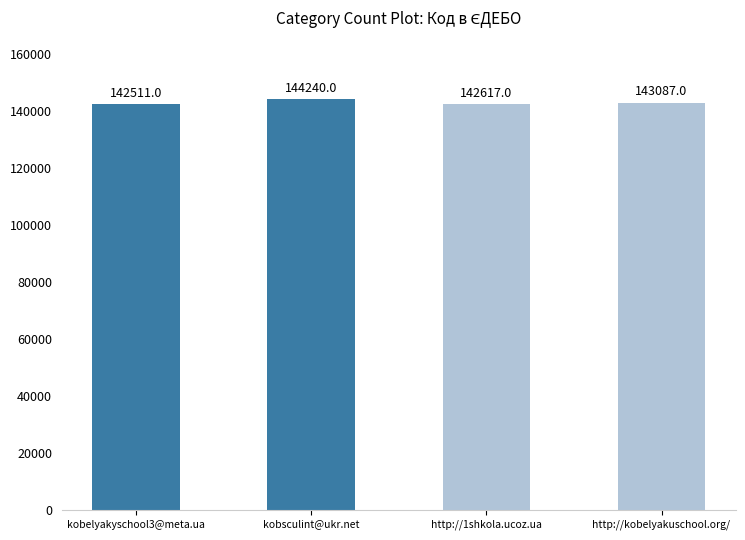

The chart shows a value of 208016 at http://1shkola.ucoz.ua. True or false?

False